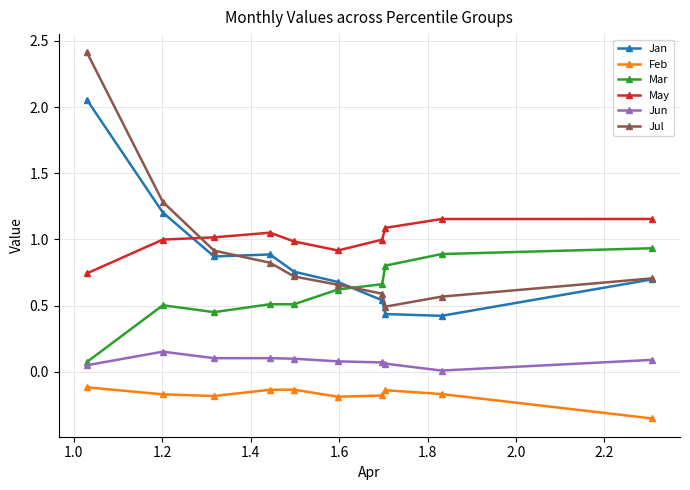

True or false: Jan has more than 1 points higher than both neighbors.

False